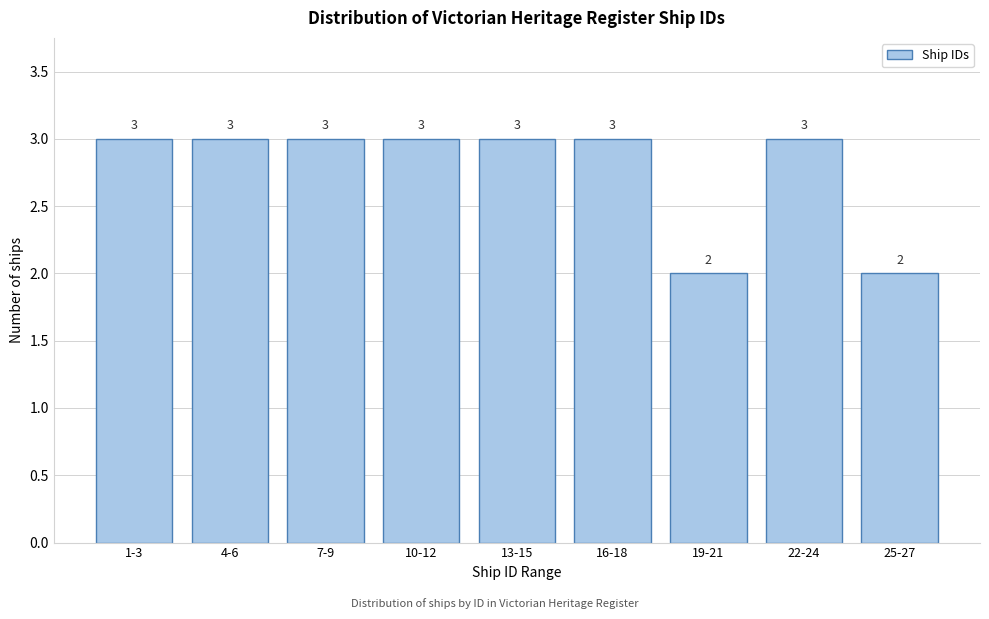

Reading left to right, list all the values displayed in this chart.

3	3	3	3	3	3	2	3	2